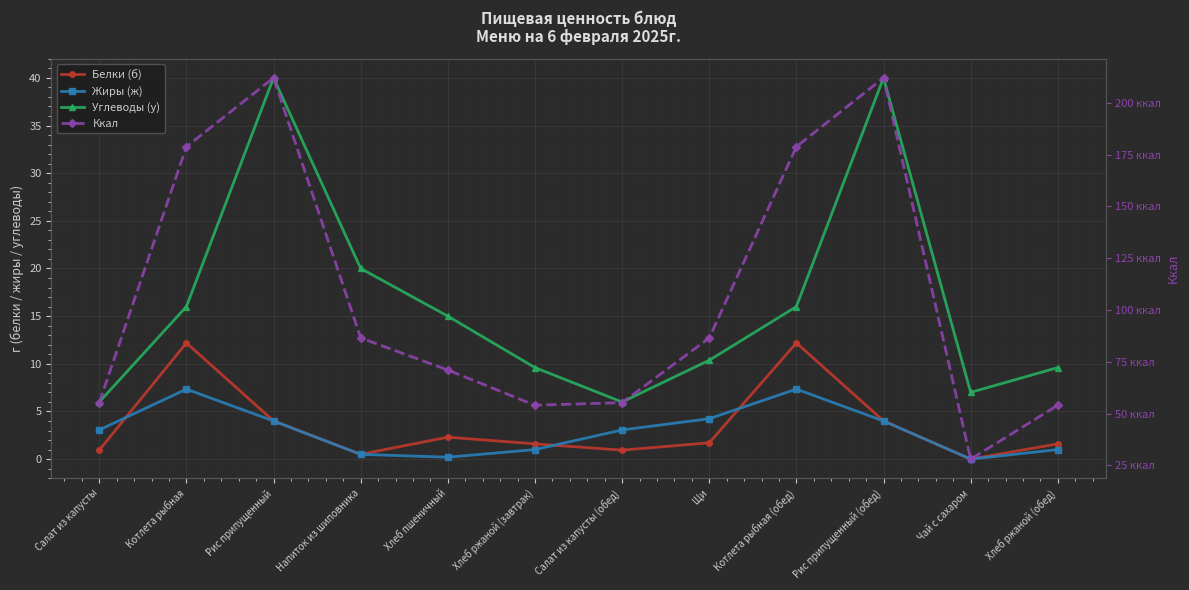

How many data points does each series have?

12